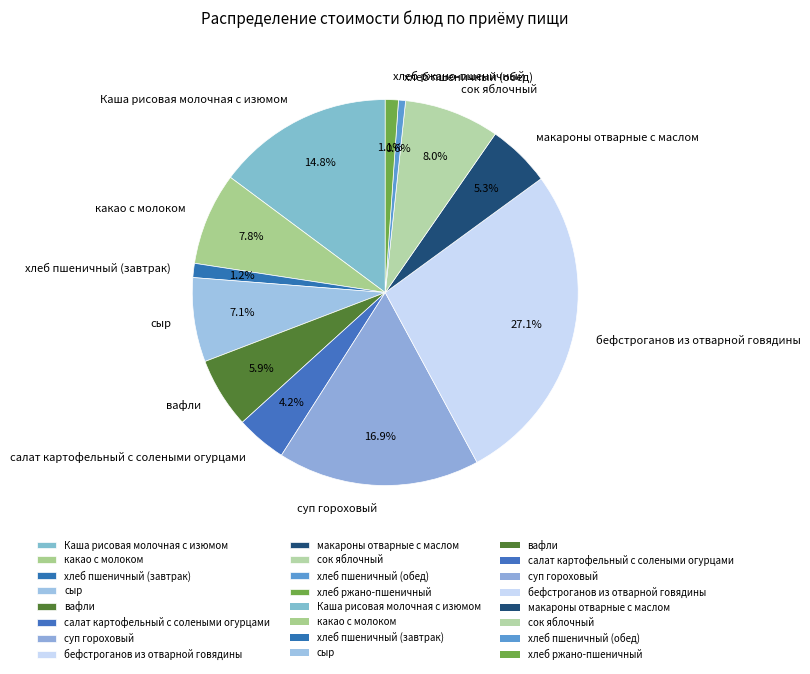

True or false: хлеб пшеничный (обед) accounts for 11% of the total.

False